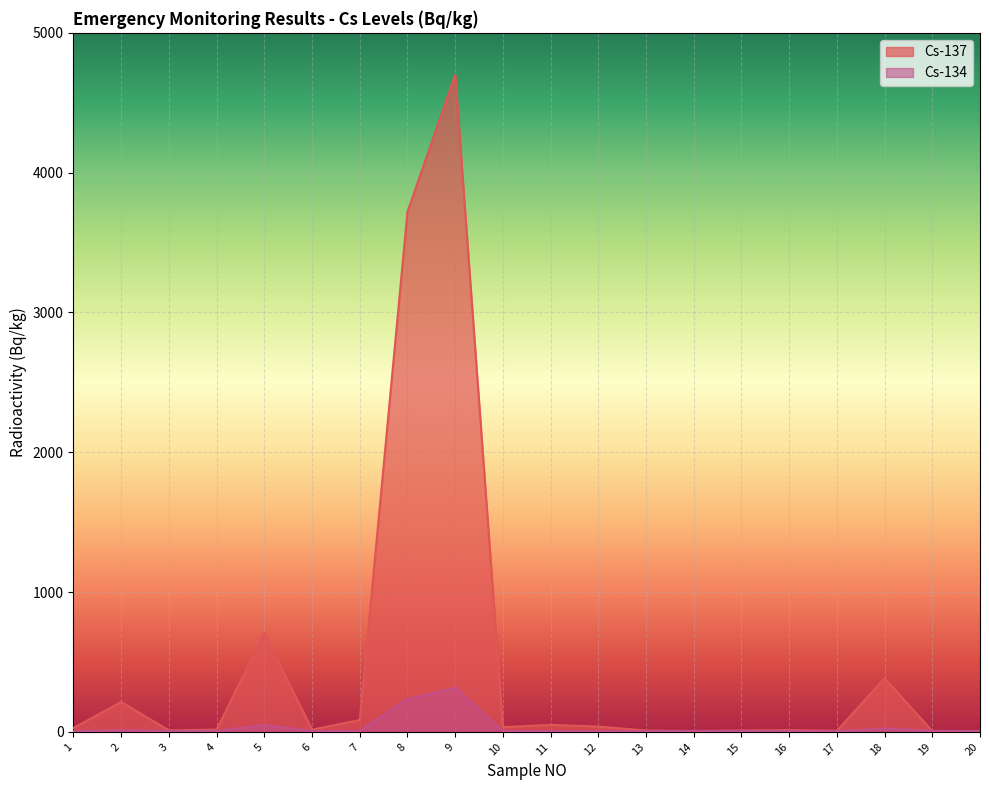

What is the sum of the Cs-137 values at 14 and 2?

219.8